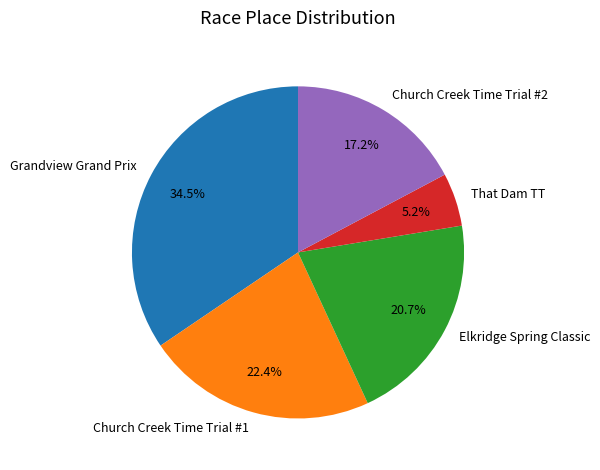

Is there any slice that represents more than half of the pie?

No